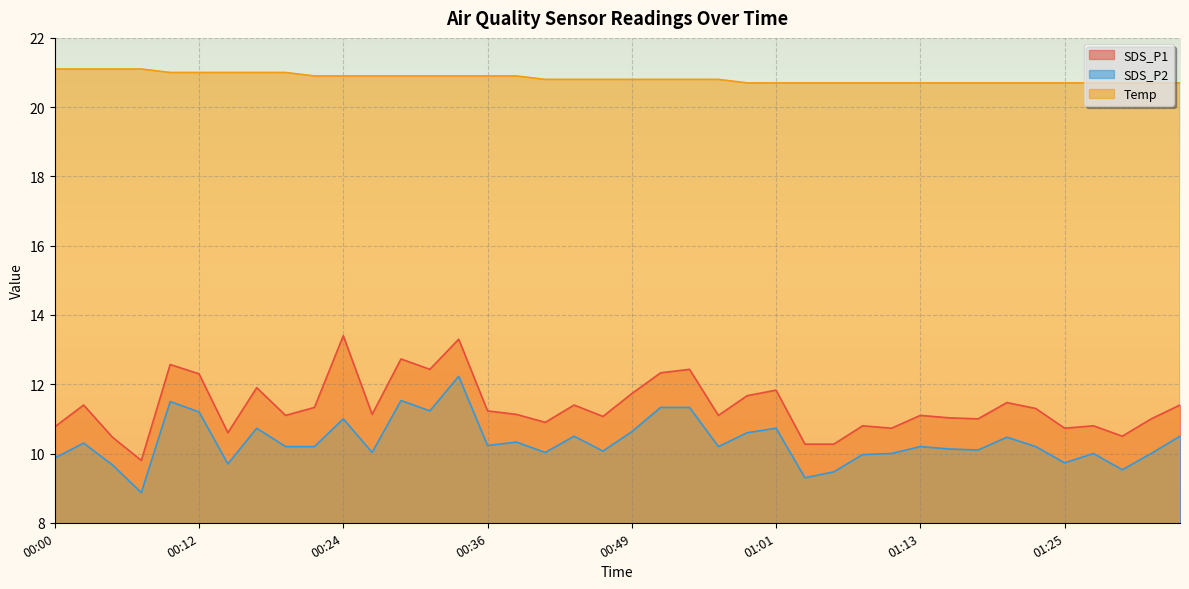

How many lines are shown in the chart?

3